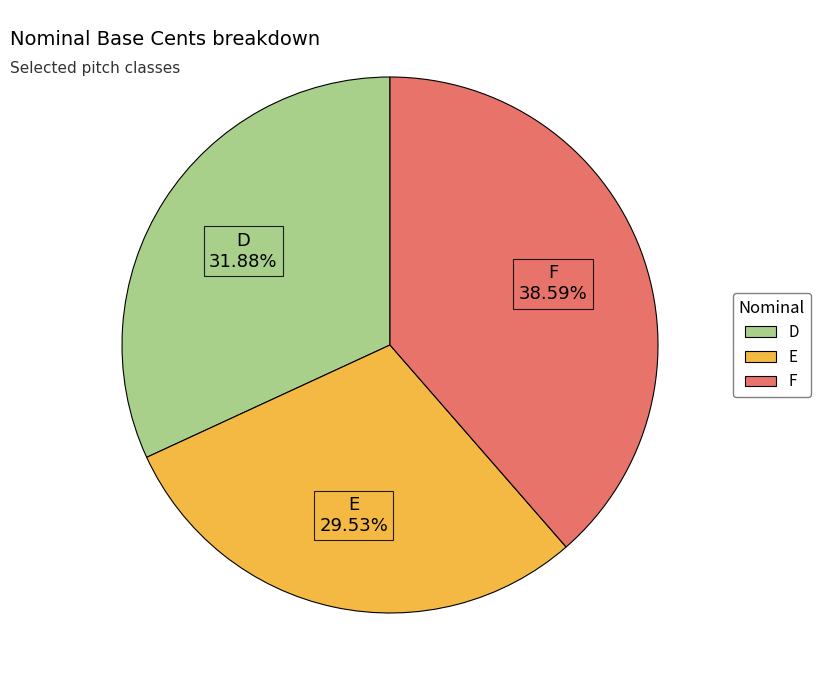

Is it true that E is 15% of the pie?

False